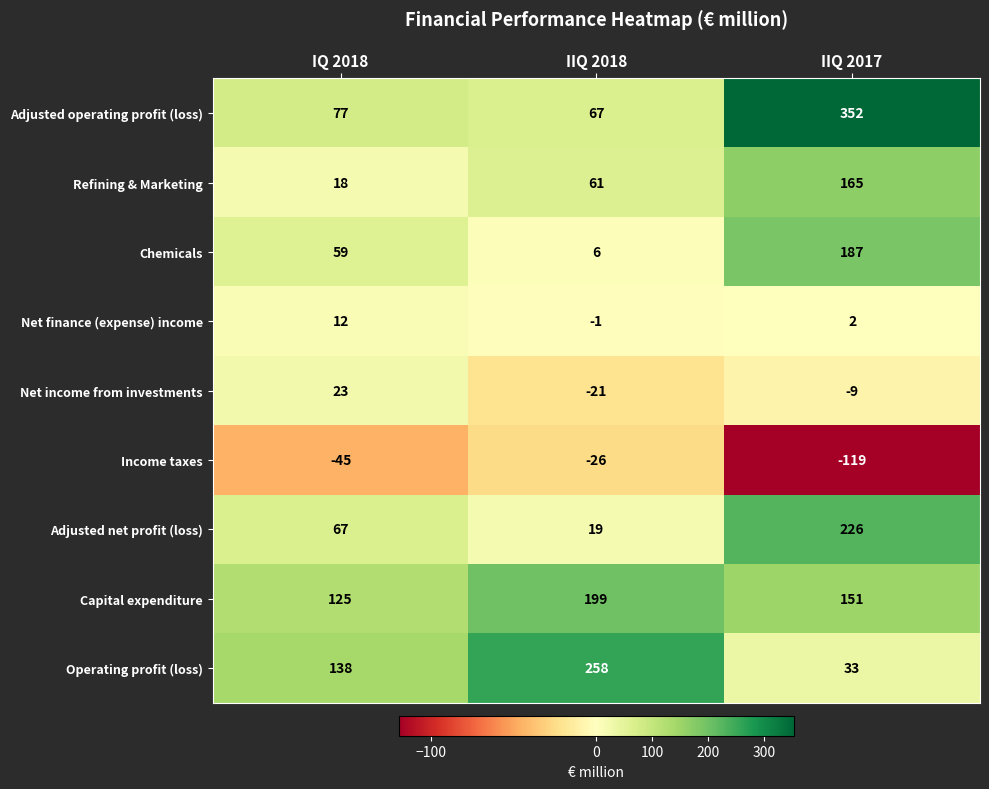

How many data points in Net finance (expense) income are less than 2?

1